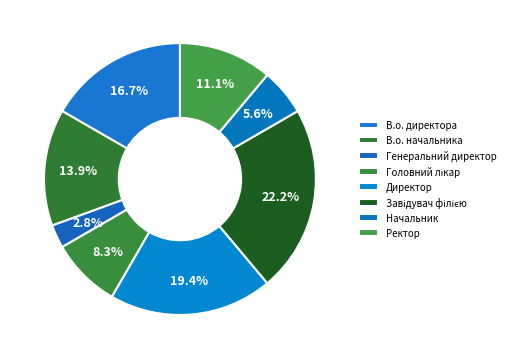

Rank the categories by value from highest to lowest.

Завідувач філією, Директор, В.о. директора, В.о. начальника, Ректор, Головний лікар, Начальник, Генеральний директор